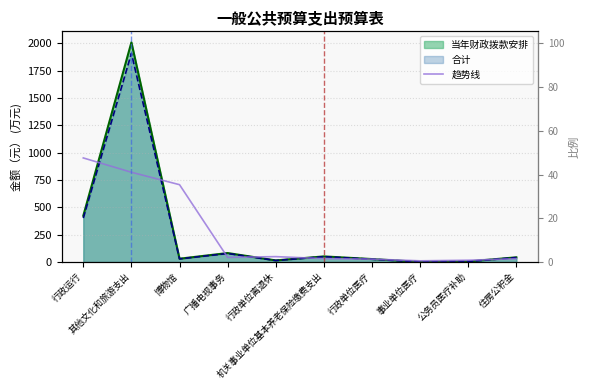

True or false: the data has more than 1 interior local peaks.

False